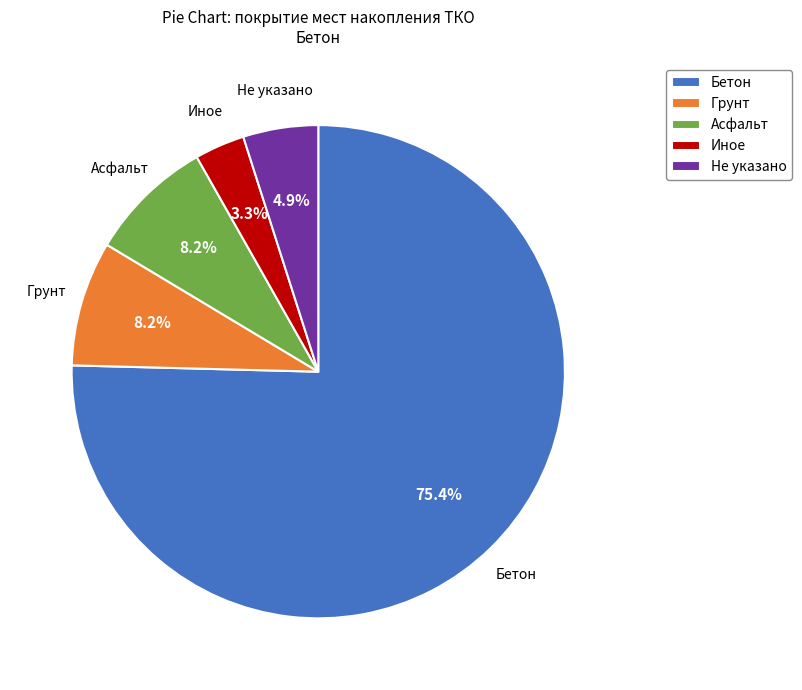

Is the sum of Грунт and Бетон greater than half?

Yes